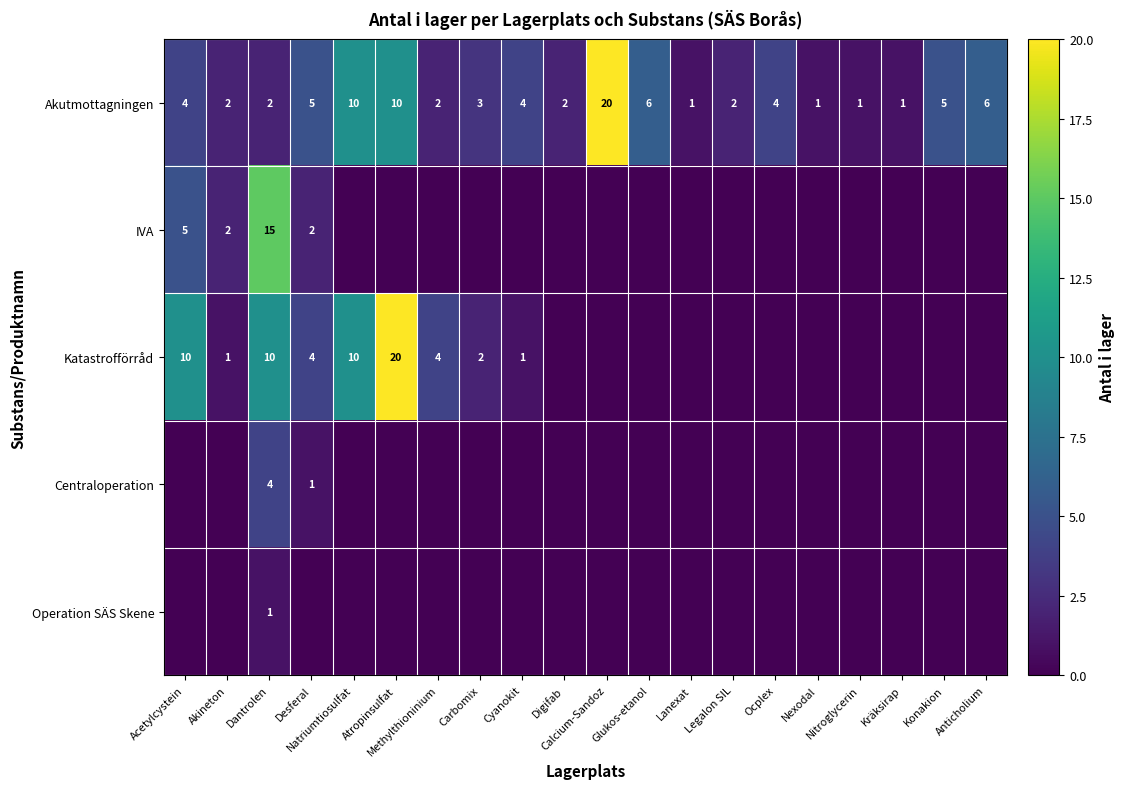

Which label corresponds to the smallest value in the chart?

Natriumtiosulfat